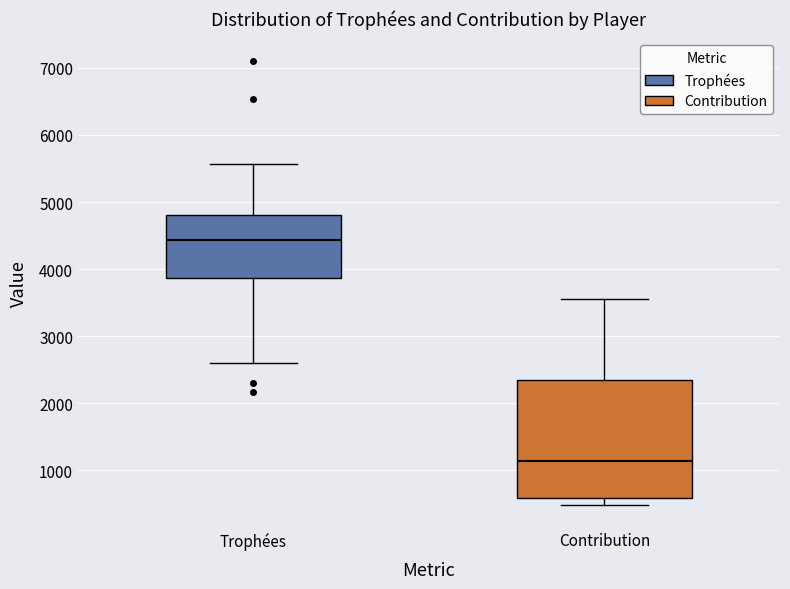

Reading left to right, read every box against the y-axis: the position of its median line, the range the box covers, and the ends of its whiskers. The values are not printed on the chart, so give them approximately, as read against the axis.

Trophées: median 4400, box 3900 to 4800, whiskers 2600 to 5600
Contribution: median 1100, box 600 to 2300, whiskers 500 to 3600